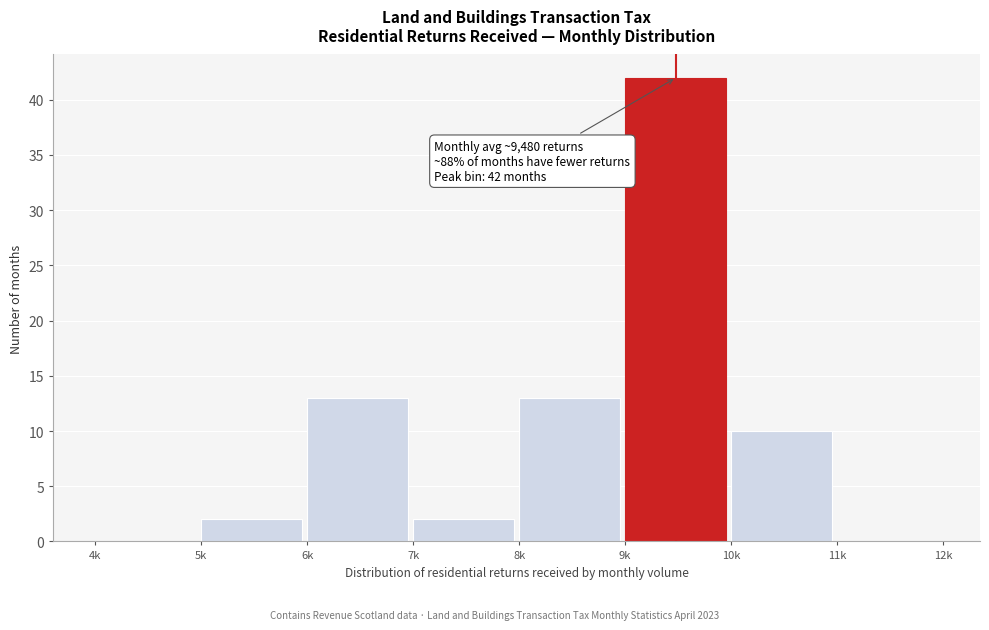

Reading left to right, extract all data points from this chart.

4k=0	5k=2	6k=13	7k=2	8k=13	9k=42	10k=10	11k=0